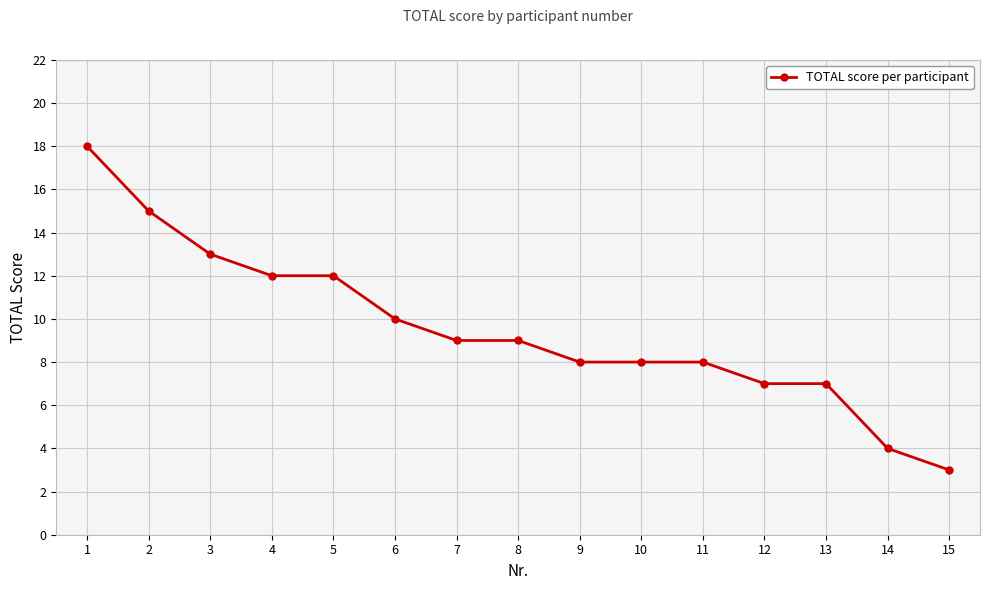

The value at 5 is 12. True or false?

True